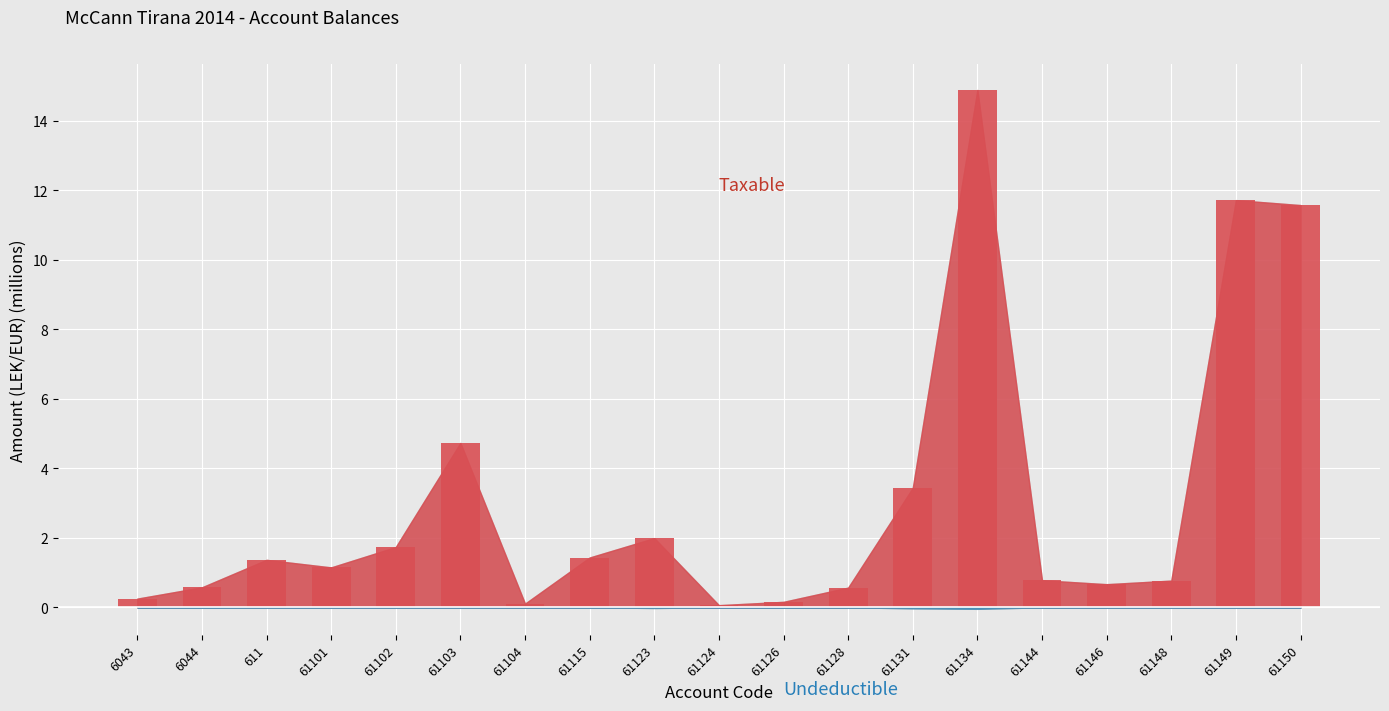

The value of taxable at 61126 is 0.1. True or false?

False